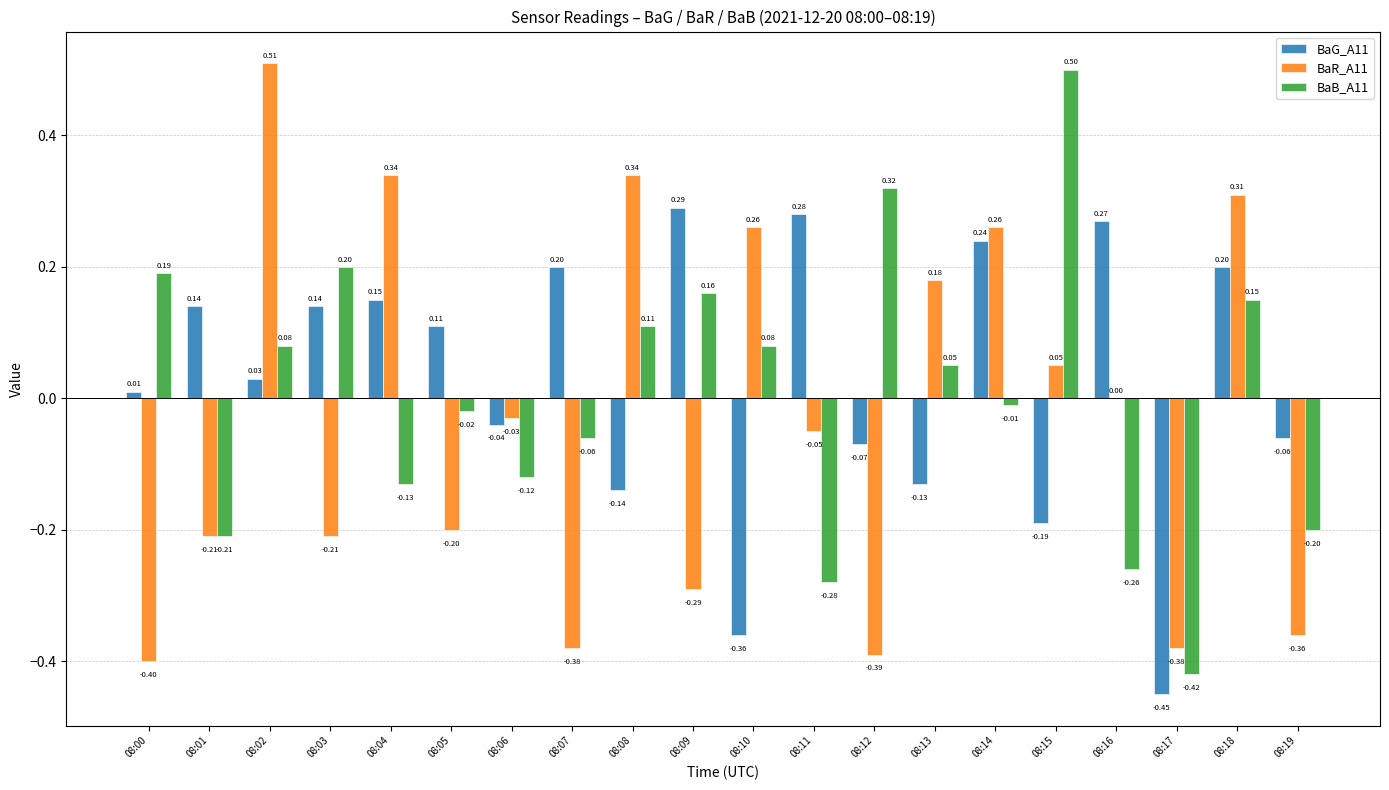

Which series has the largest total across all categories?

BaG_A11